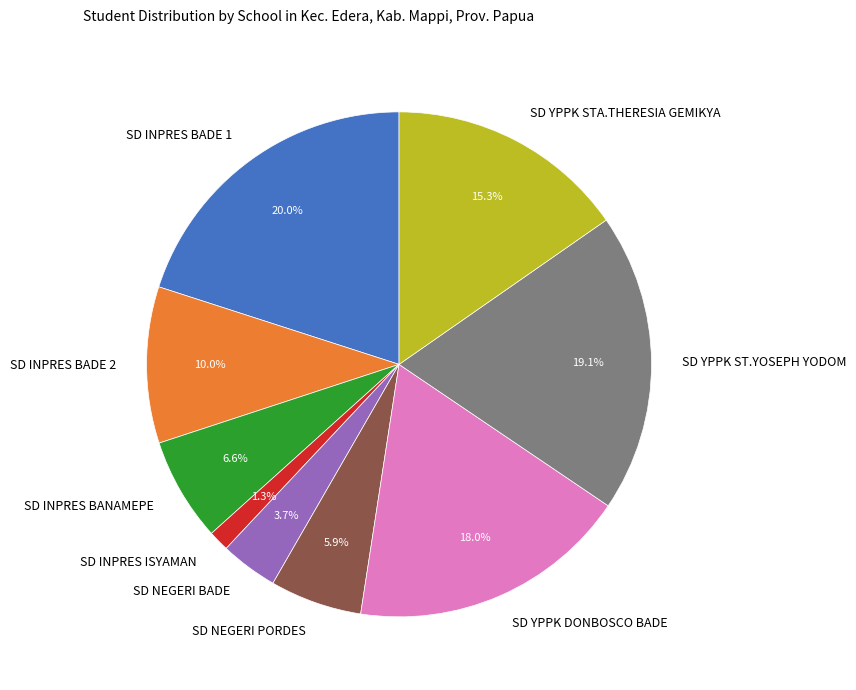

To the nearest percent, what is the difference between the SD INPRES BADE 1 and SD YPPK STA.THERESIA GEMIKYA slice percentages?

5%